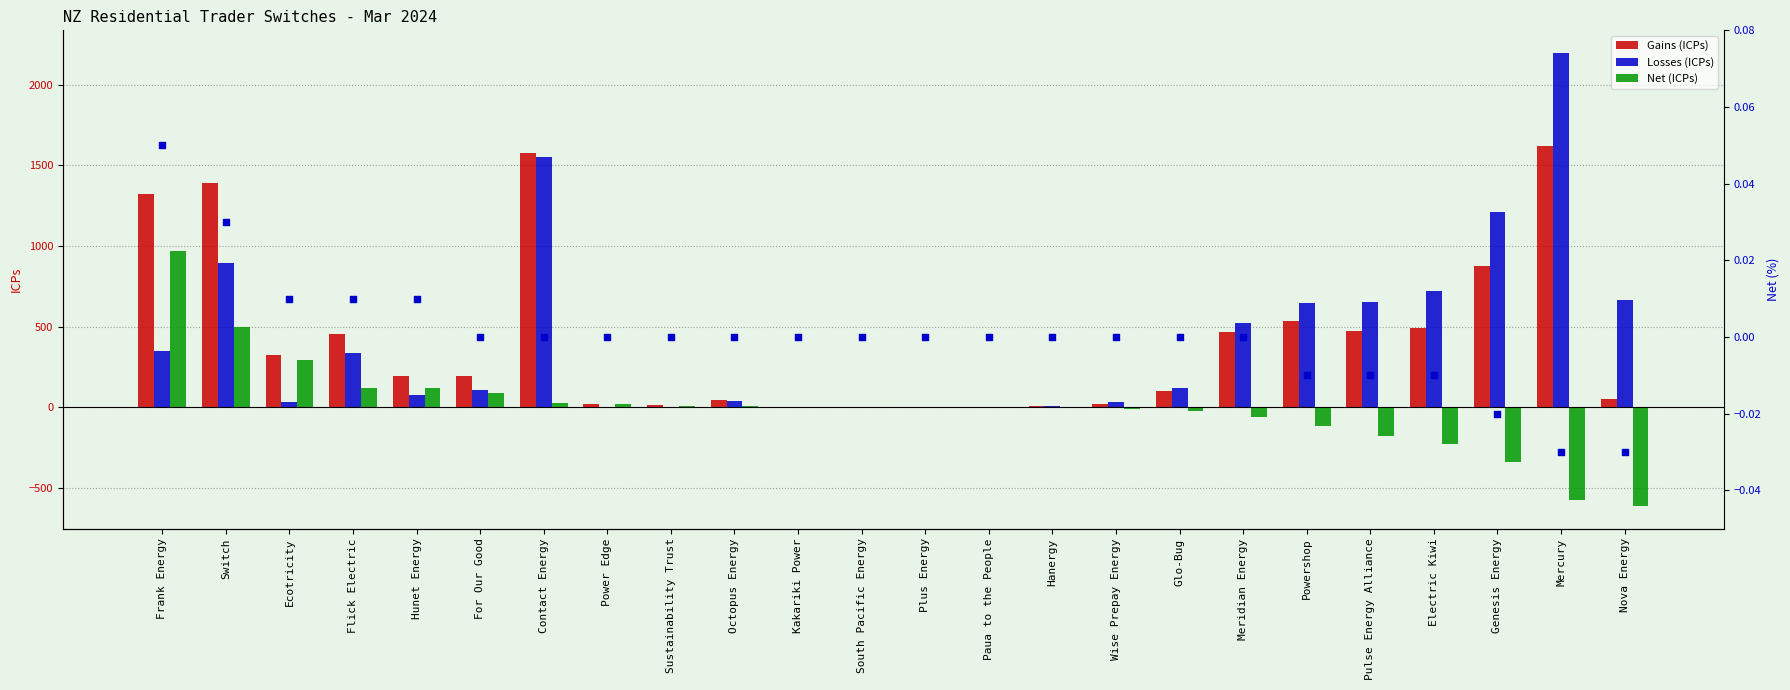

At how many categories does at least one series exceed 120?

14